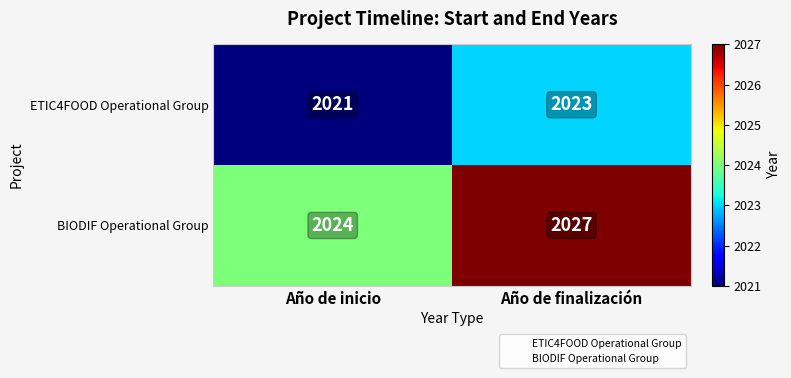

What is the sum of the ETIC4FOOD Operational Group values at Año de finalización and Año de inicio?

4044